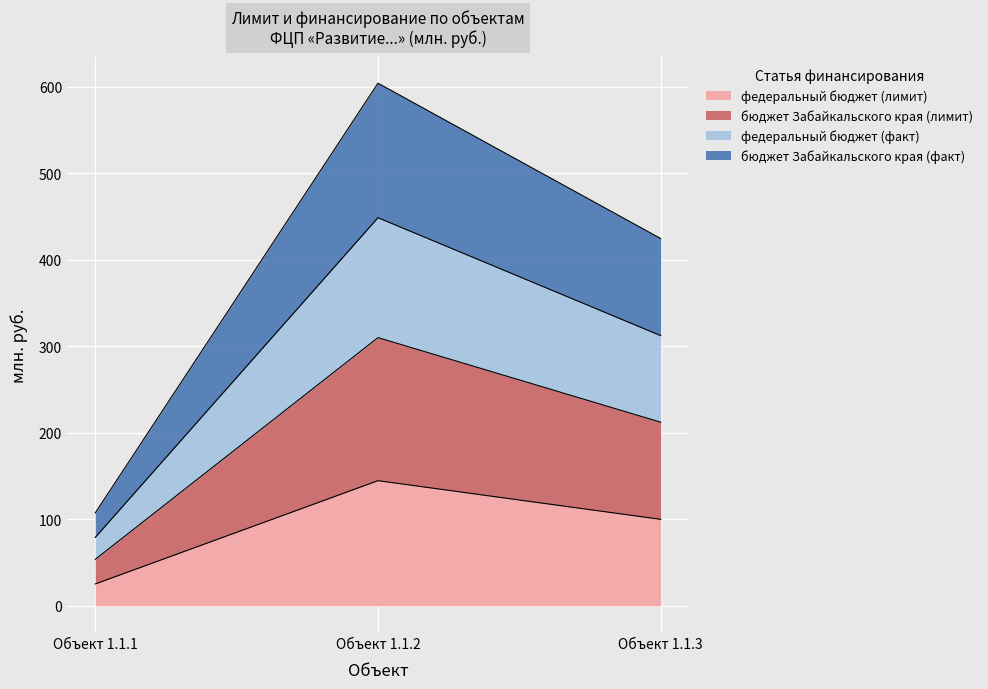

What is the difference between the second highest and minimum values in the федеральный бюджет (лимит) series?

74.7